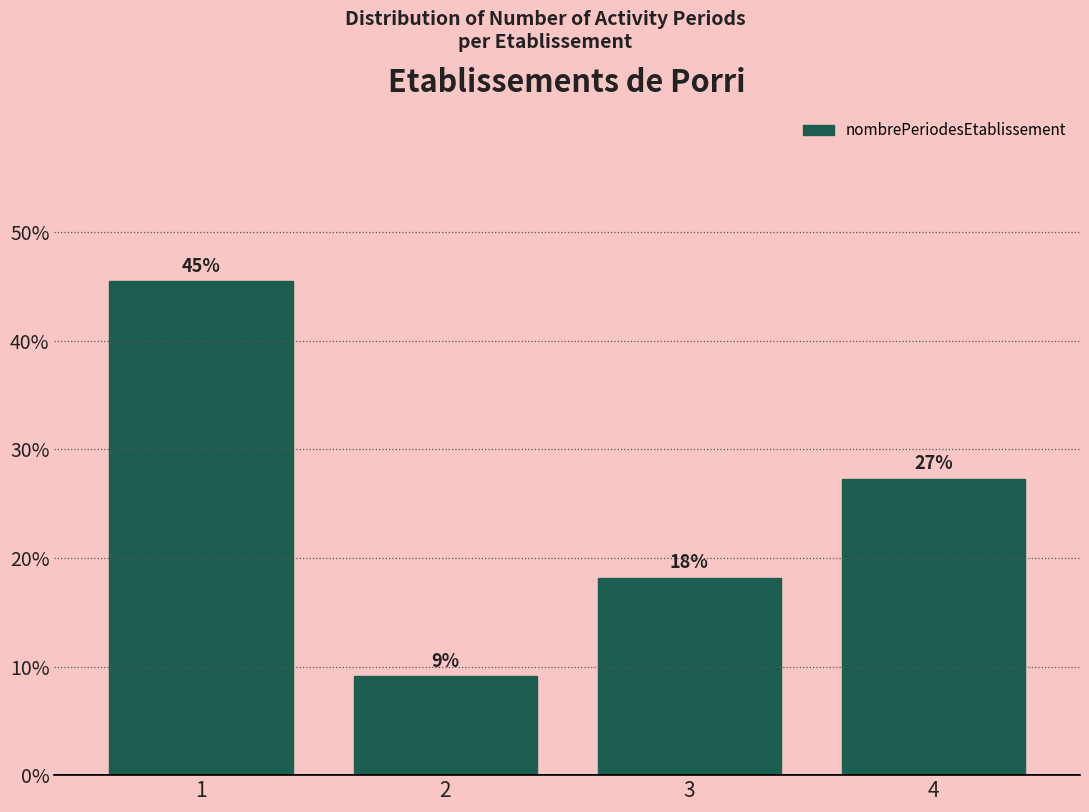

Are the bars horizontal?

No